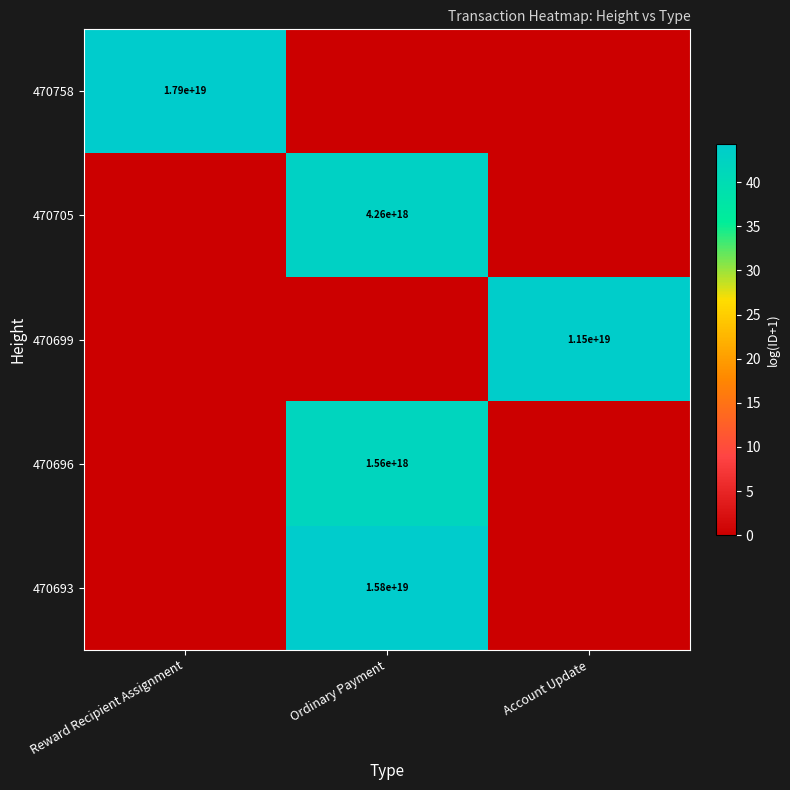

Rank the categories by 470699 value from lowest to highest.

Reward Recipient Assignment, Ordinary Payment, Account Update